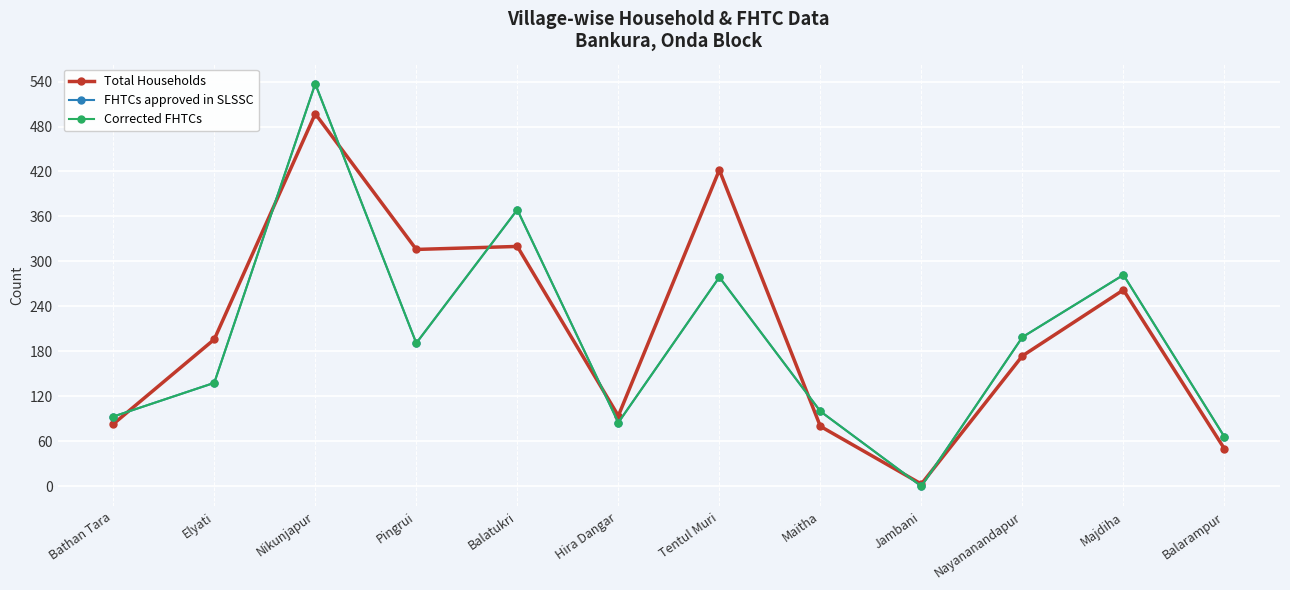

Between Balatukri and Tentul Muri, which series saw the biggest shift?

Total Households